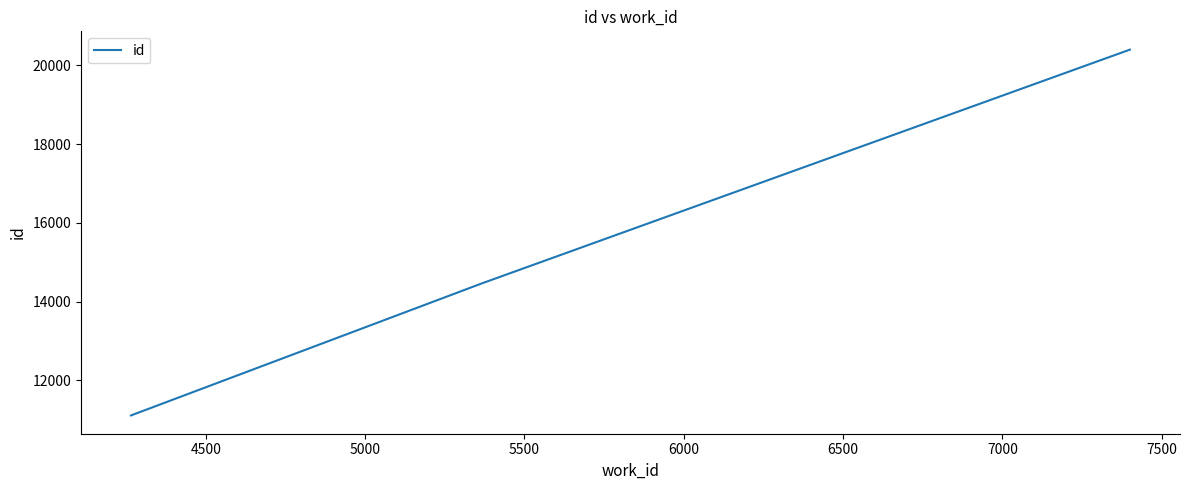

What is the maximum value shown in the chart?

20401